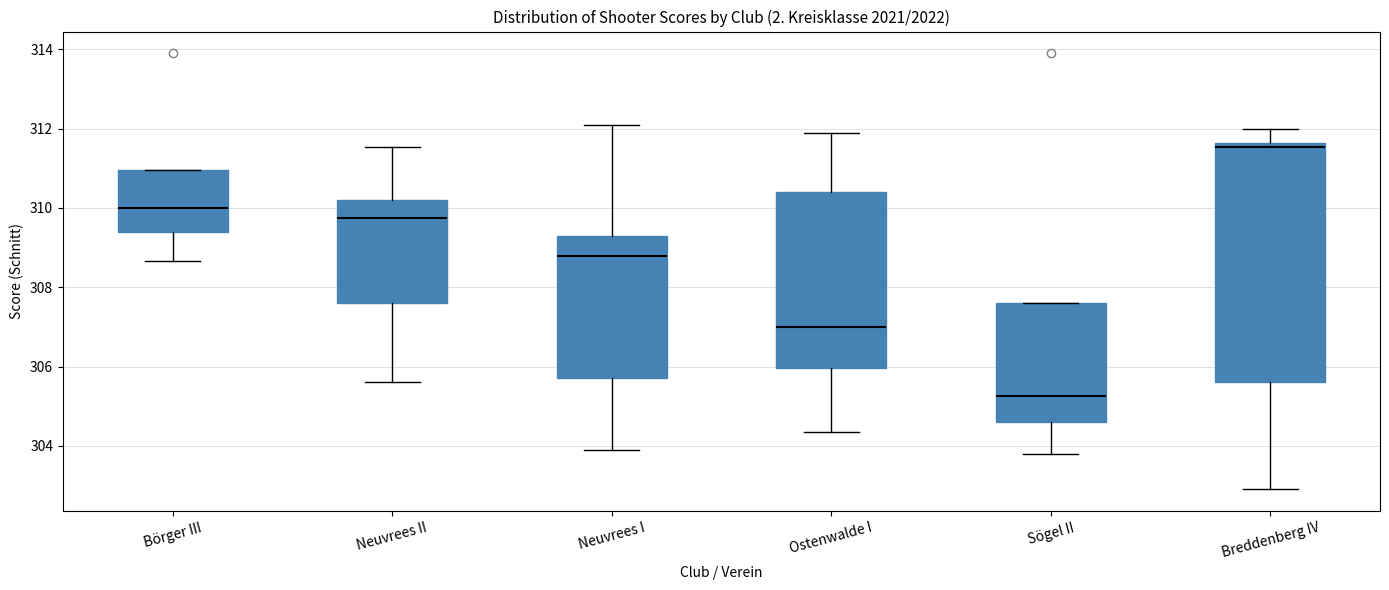

Reading left to right, transcribe this box plot: for each box, give where its median line is, the range the box spans, and where its two whiskers end, as read against the y-axis. The values are not printed on the chart, so give them approximately, as read against the axis.

Börger III: median 310.0, box 309.4 to 311.0, whiskers 308.6 to 311.0
Neuvrees II: median 309.8, box 307.6 to 310.2, whiskers 305.6 to 311.6
Neuvrees I: median 308.8, box 305.8 to 309.4, whiskers 304.0 to 312.2
Ostenwalde I: median 307.0, box 306.0 to 310.4, whiskers 304.4 to 312.0
Sögel II: median 305.2, box 304.6 to 307.6, whiskers 303.8 to 307.6
Breddenberg IV: median 311.6 (just below the box's upper edge), box 305.6 to 311.6, whiskers 303.0 to 312.0